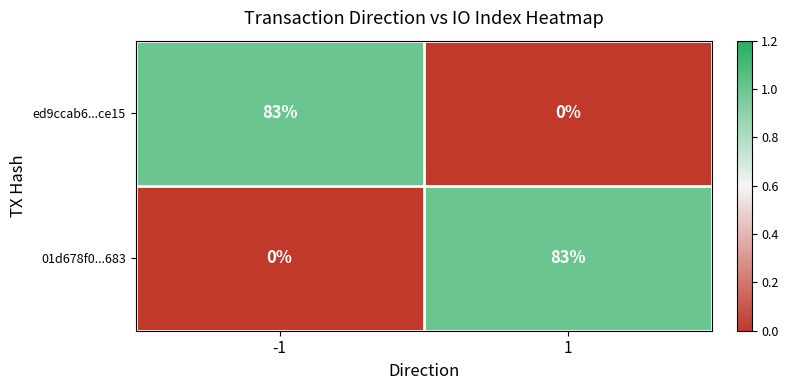

Is the value of ed9ccab6...ce15 at -1 greater than the value of 01d678f0...683 at -1?

Yes